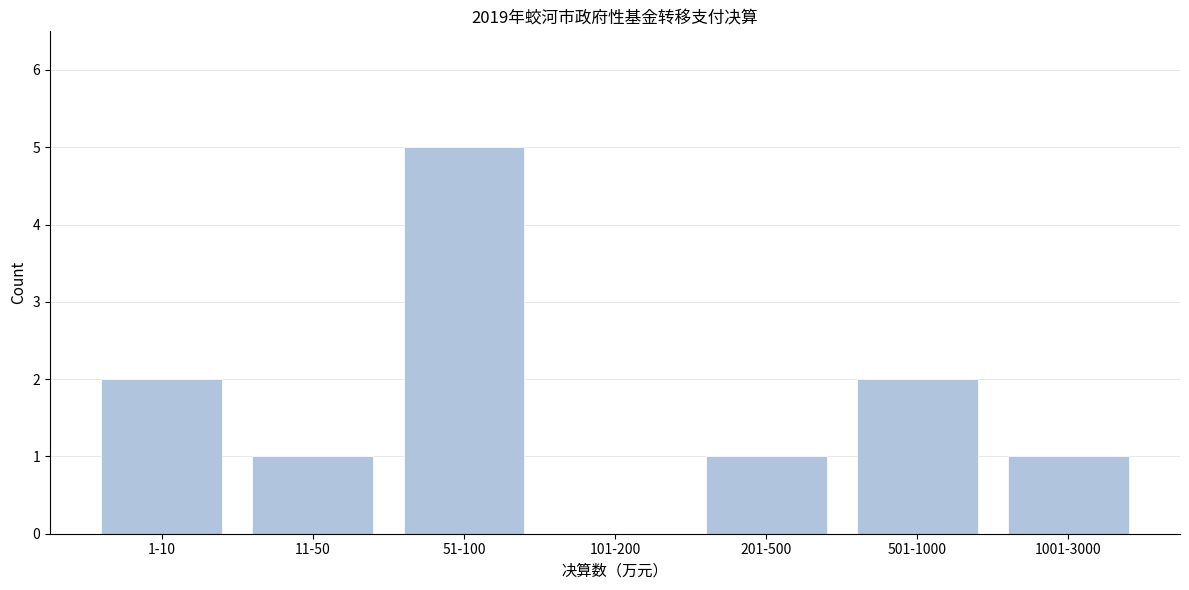

Reading right to left, what are all the values shown in this chart?

1001-3000=1	501-1000=2	201-500=1	101-200=0	51-100=5	11-50=1	1-10=2